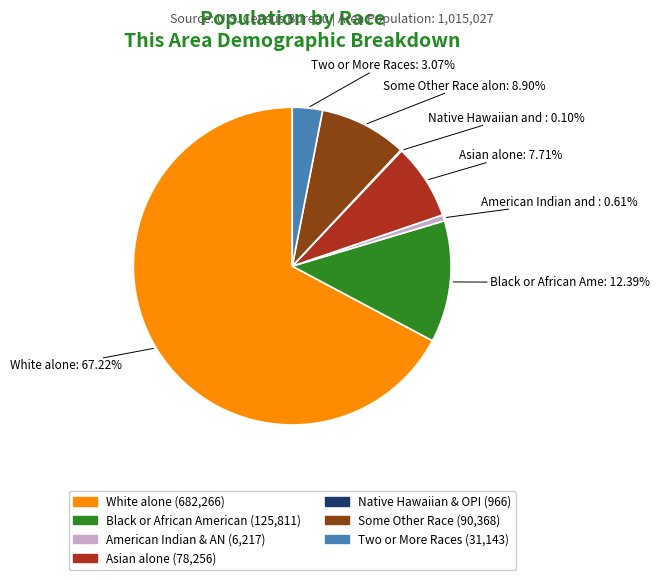

Does any single category account for the majority?

Yes